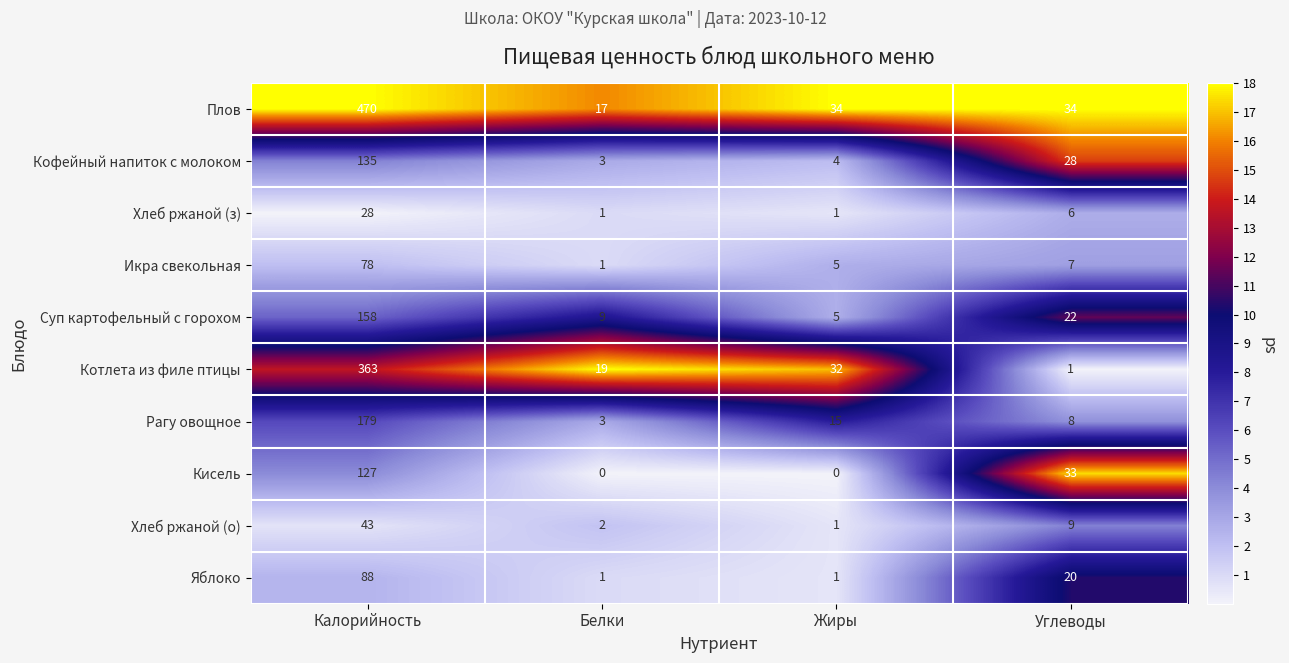

Where is Котлета из филе птицы nearest to the value 182?

Жиры